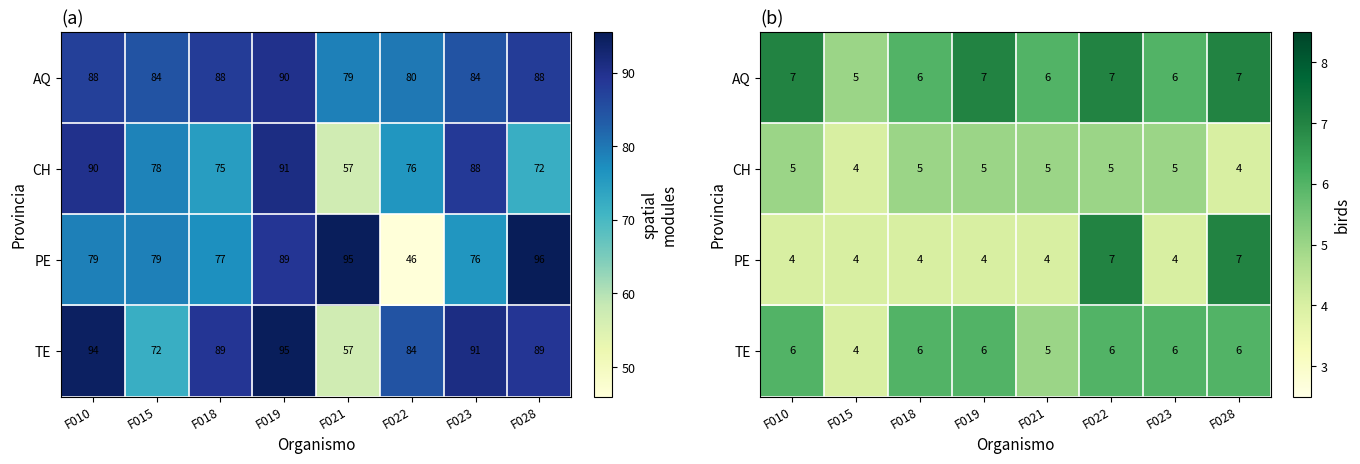

Rank the categories by PE value from lowest to highest.

F010, F015, F018, F019, F021, F023, F022, F028